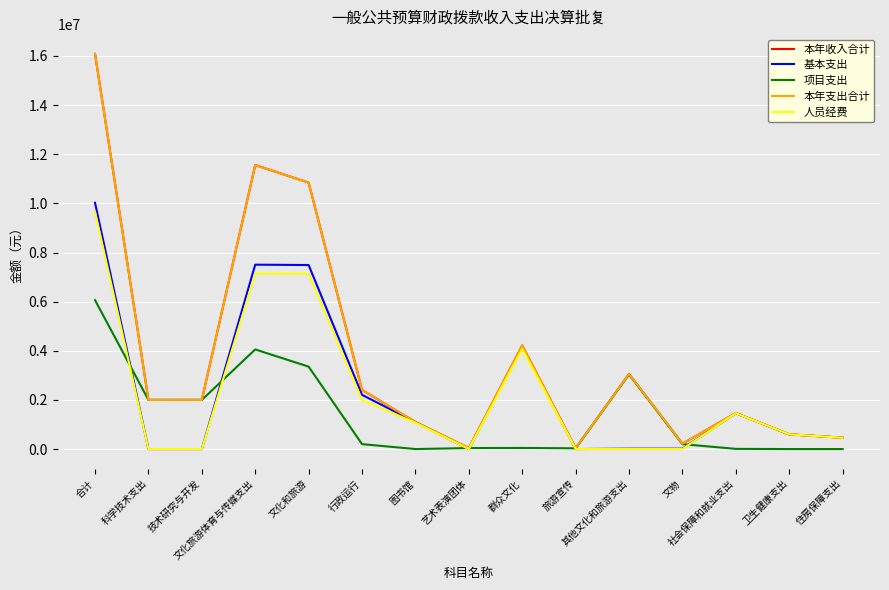

What is the difference between the maximum and minimum values in the 本年支出合计 series?

16055476.0